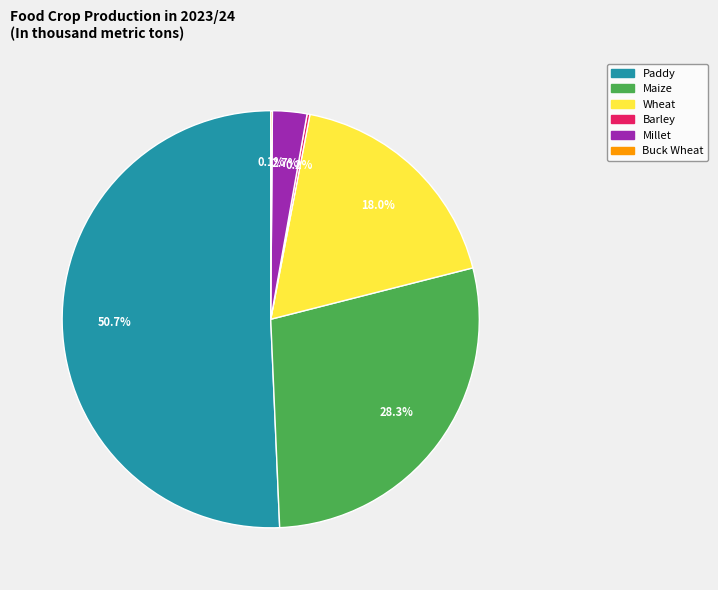

Which slice represents more than half of the pie?

Paddy